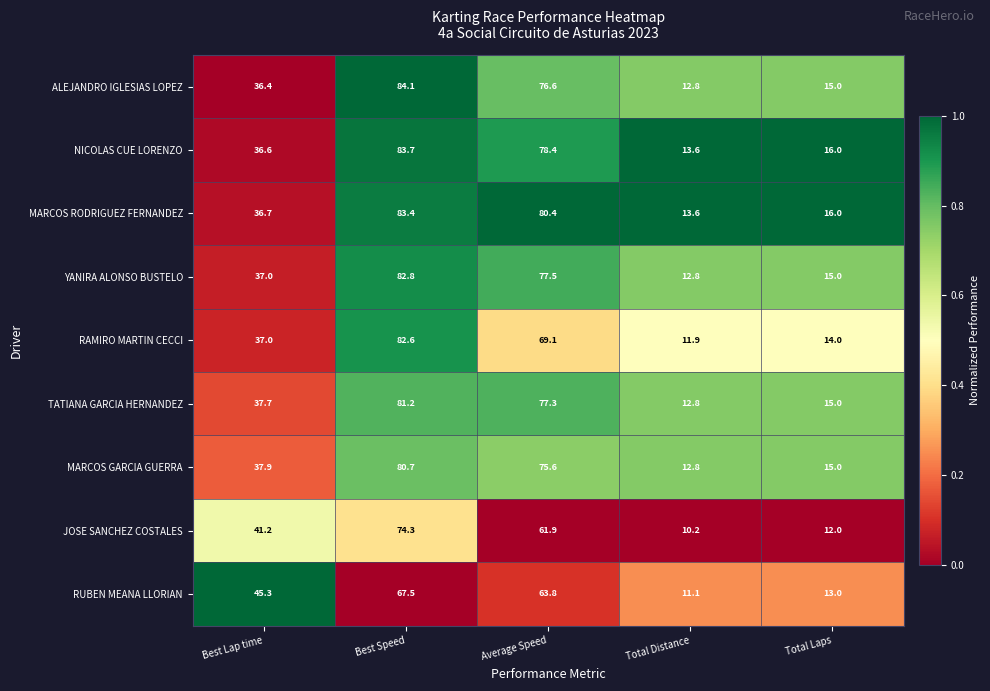

What is the total value across all series at Best Lap time?

345.8